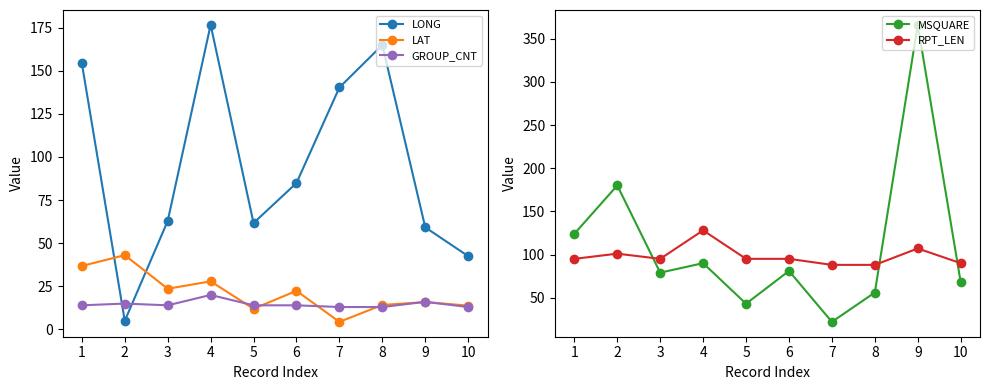

At which category is the sum across all series the highest?

9